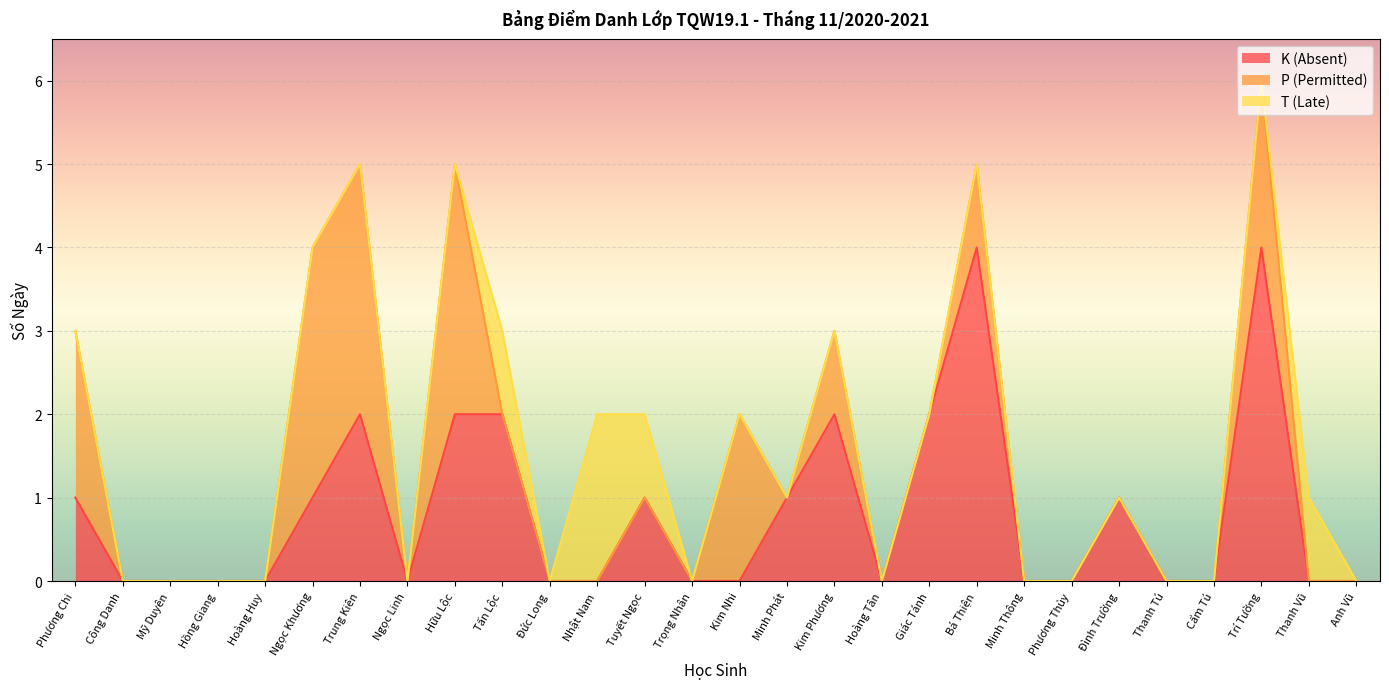

True or false: T (Late) and K (Absent) intersect in this chart.

True